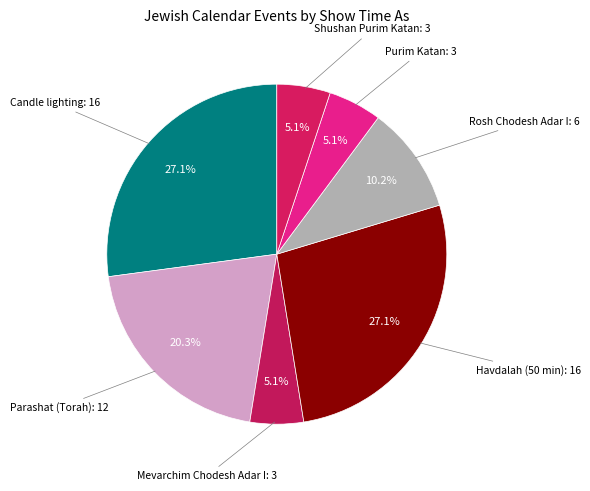

Is there any slice that represents more than half of the pie?

No